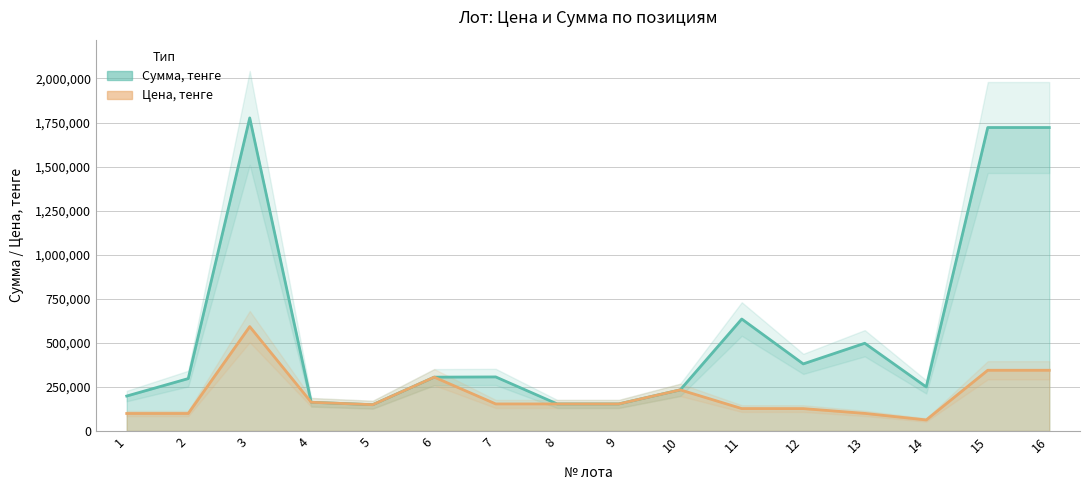

Reading left to right, list all the values displayed in this chart.

Сумма, тенге: 1=198000	2=297000	3=1776000	4=162700	5=148900	6=305200	7=306400	8=153200	9=153200	10=233000	11=635000	12=380400	13=497500	14=249600	15=1721500	16=1721500
Цена, тенге: 1=99000	2=99000	3=592000	4=162700	5=148900	6=305200	7=153200	8=153200	9=153200	10=233000	11=127000	12=126800	13=99500	14=62400	15=344300	16=344300